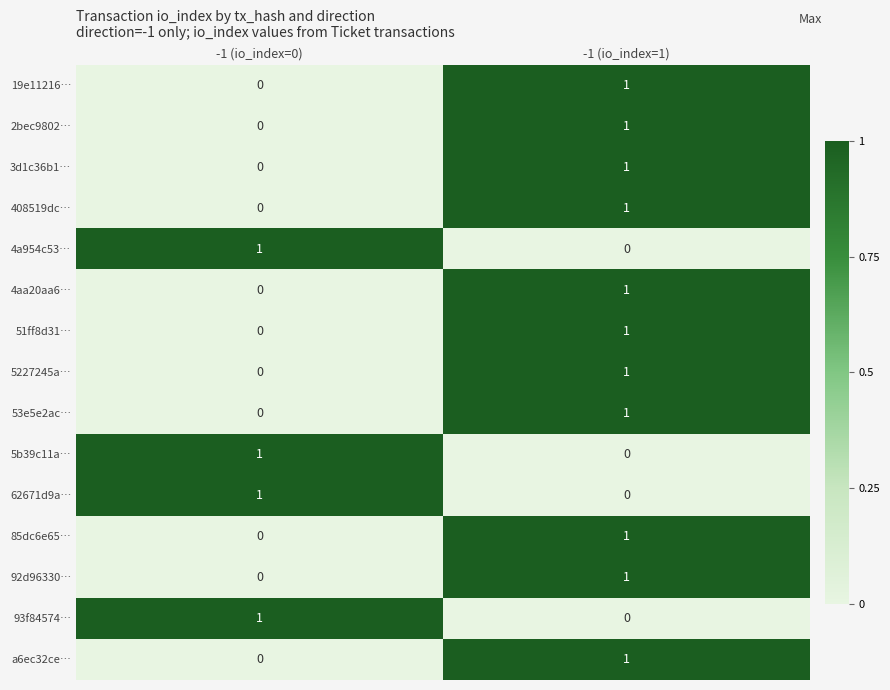

What is the maximum value shown in the chart?

1